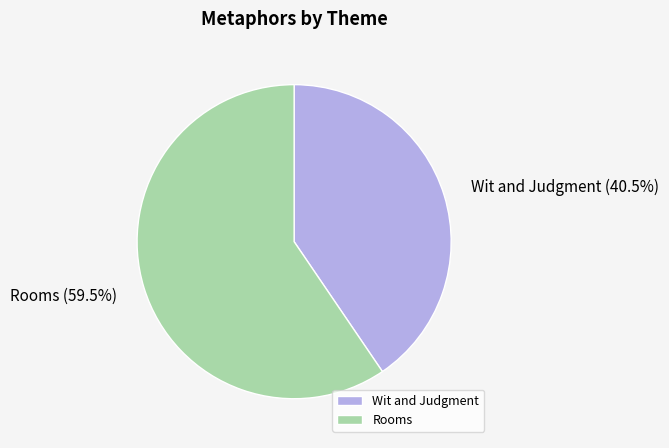

Rank the categories by value from highest to lowest.

Rooms, Wit and Judgment